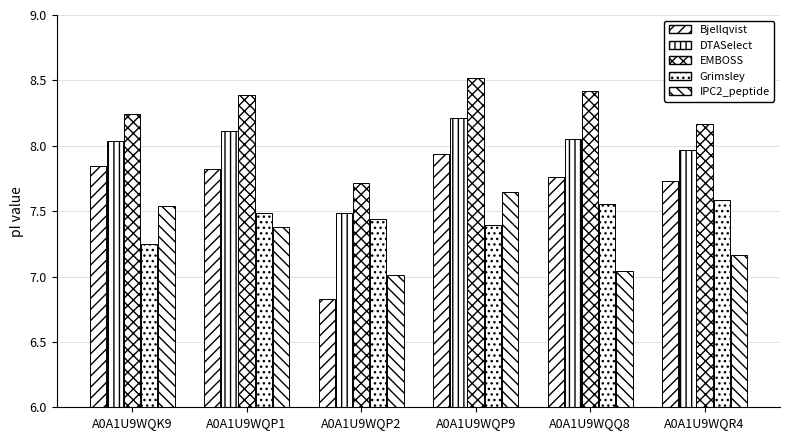

How many groups of bars are there?

6